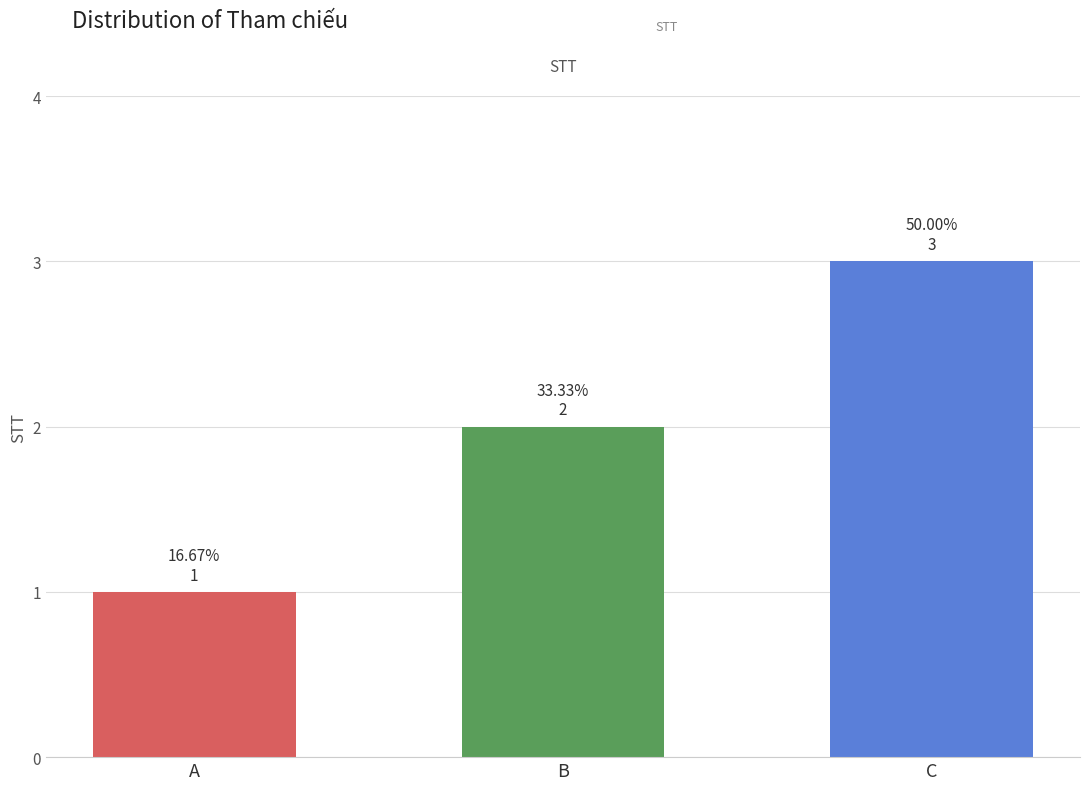

What is the smallest value displayed?

1